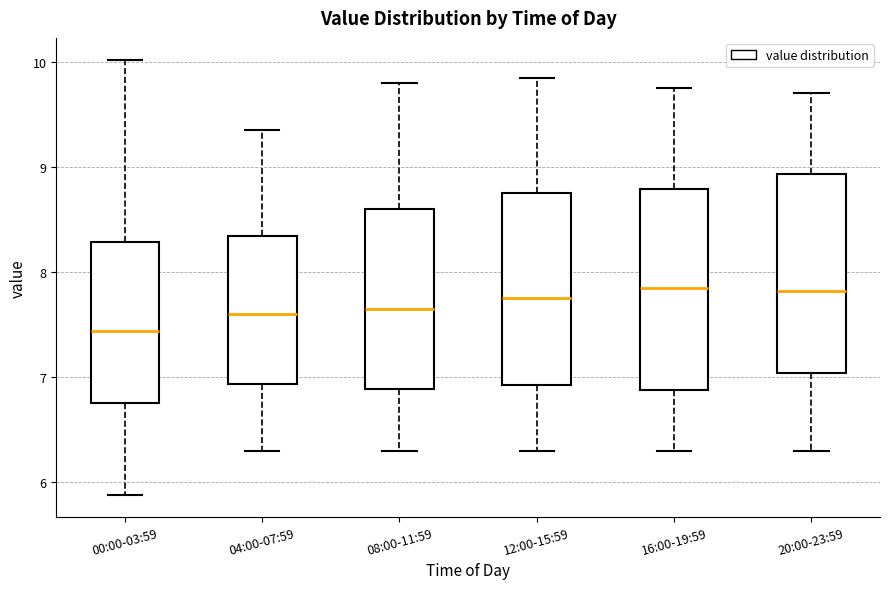

Reading left to right, transcribe this box plot: for each box, give where its median line is, the range the box spans, and where its two whiskers end, as read against the y-axis. The values are not printed on the chart, so give them approximately, as read against the axis.

00:00-03:59: median 7.4, box 6.8 to 8.3, whiskers 5.9 to 10.0
04:00-07:59: median 7.6, box 6.9 to 8.3, whiskers 6.3 to 9.4
08:00-11:59: median 7.7, box 6.9 to 8.6, whiskers 6.3 to 9.8
12:00-15:59: median 7.8, box 6.9 to 8.8, whiskers 6.3 to 9.9
16:00-19:59: median 7.9, box 6.9 to 8.8, whiskers 6.3 to 9.8
20:00-23:59: median 7.8, box 7.0 to 8.9, whiskers 6.3 to 9.7